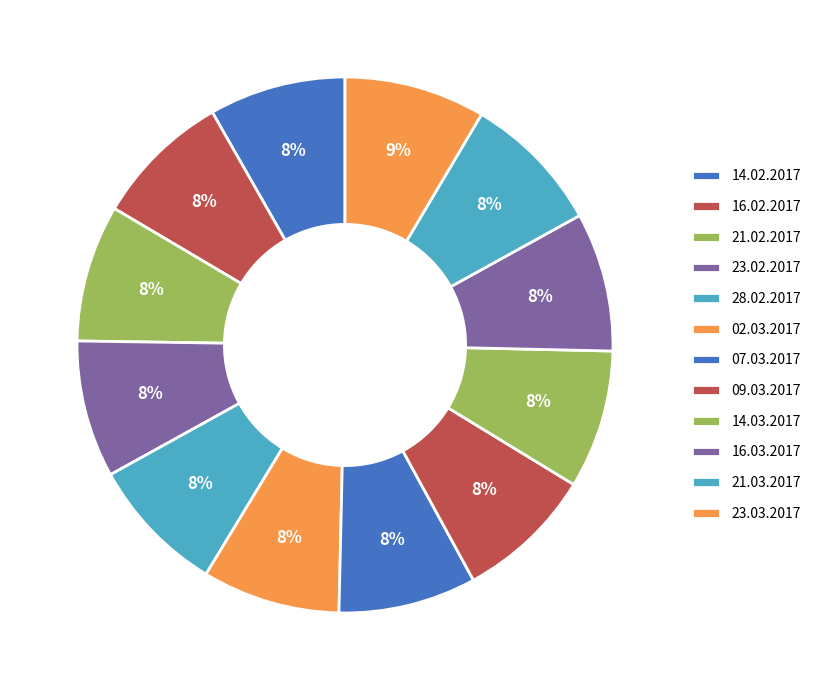

How many slices are in this pie chart?

12